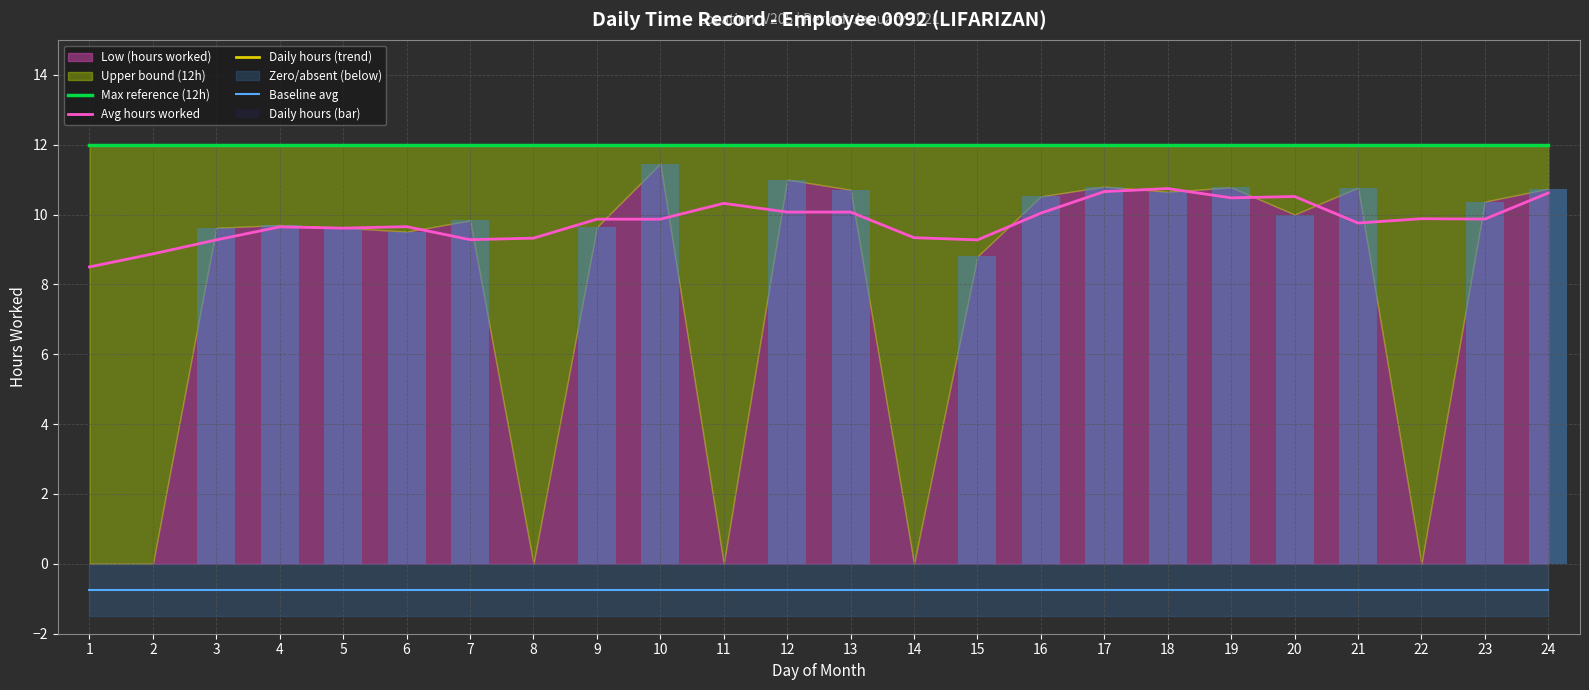

At which label is Max reference (12h) closest to 12?

1